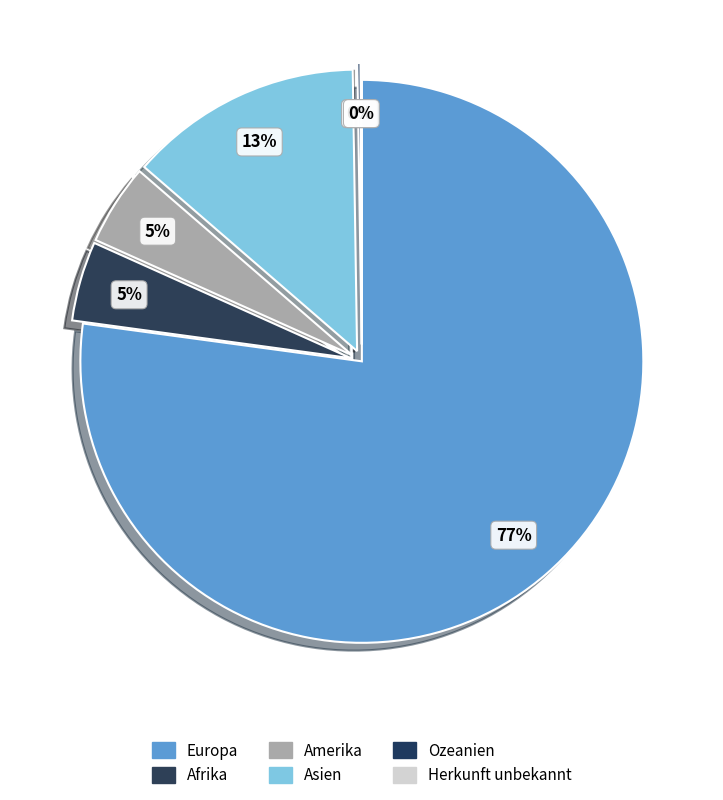

Rank the categories by value from highest to lowest.

Europa, Asien, Amerika, Afrika, Ozeanien, Herkunft unbekannt